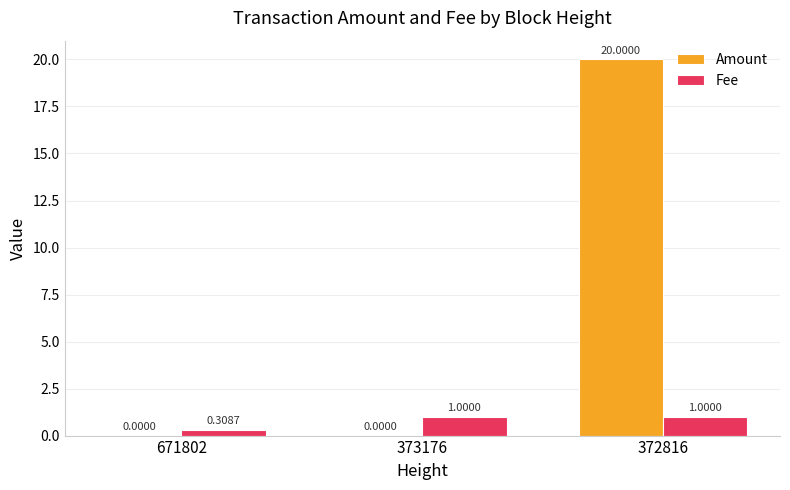

What are all the series names shown in the legend?

Amount, Fee